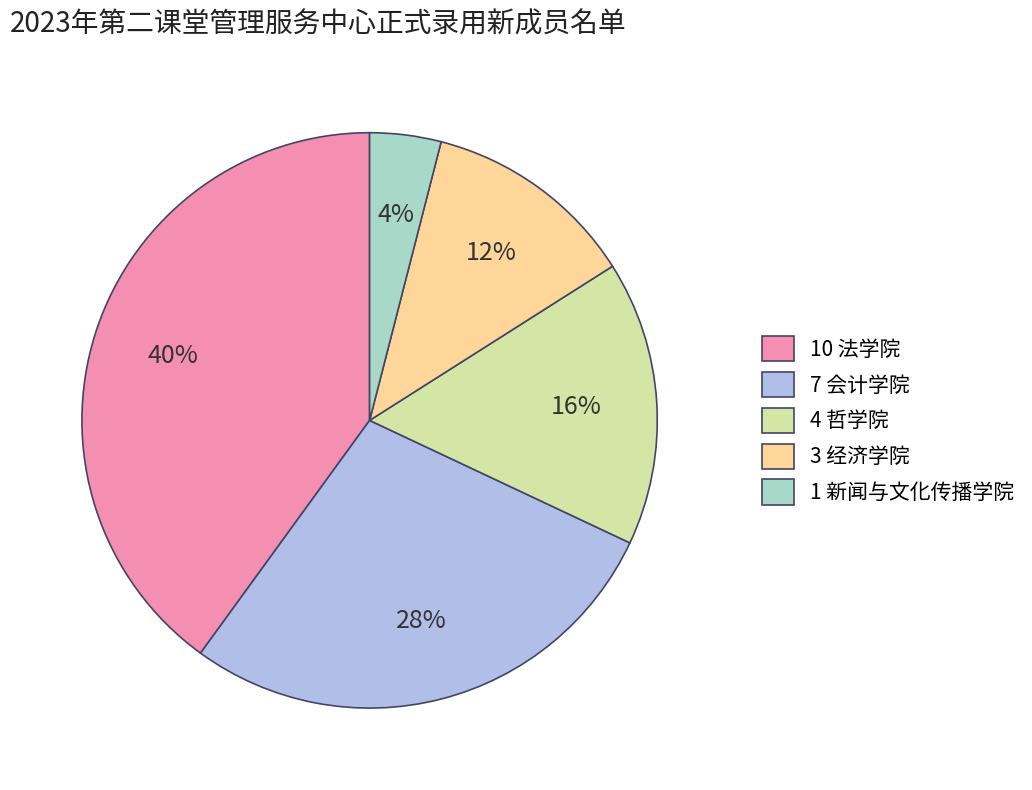

The 7 会计学院 slice represents 28% of the pie. True or false?

True